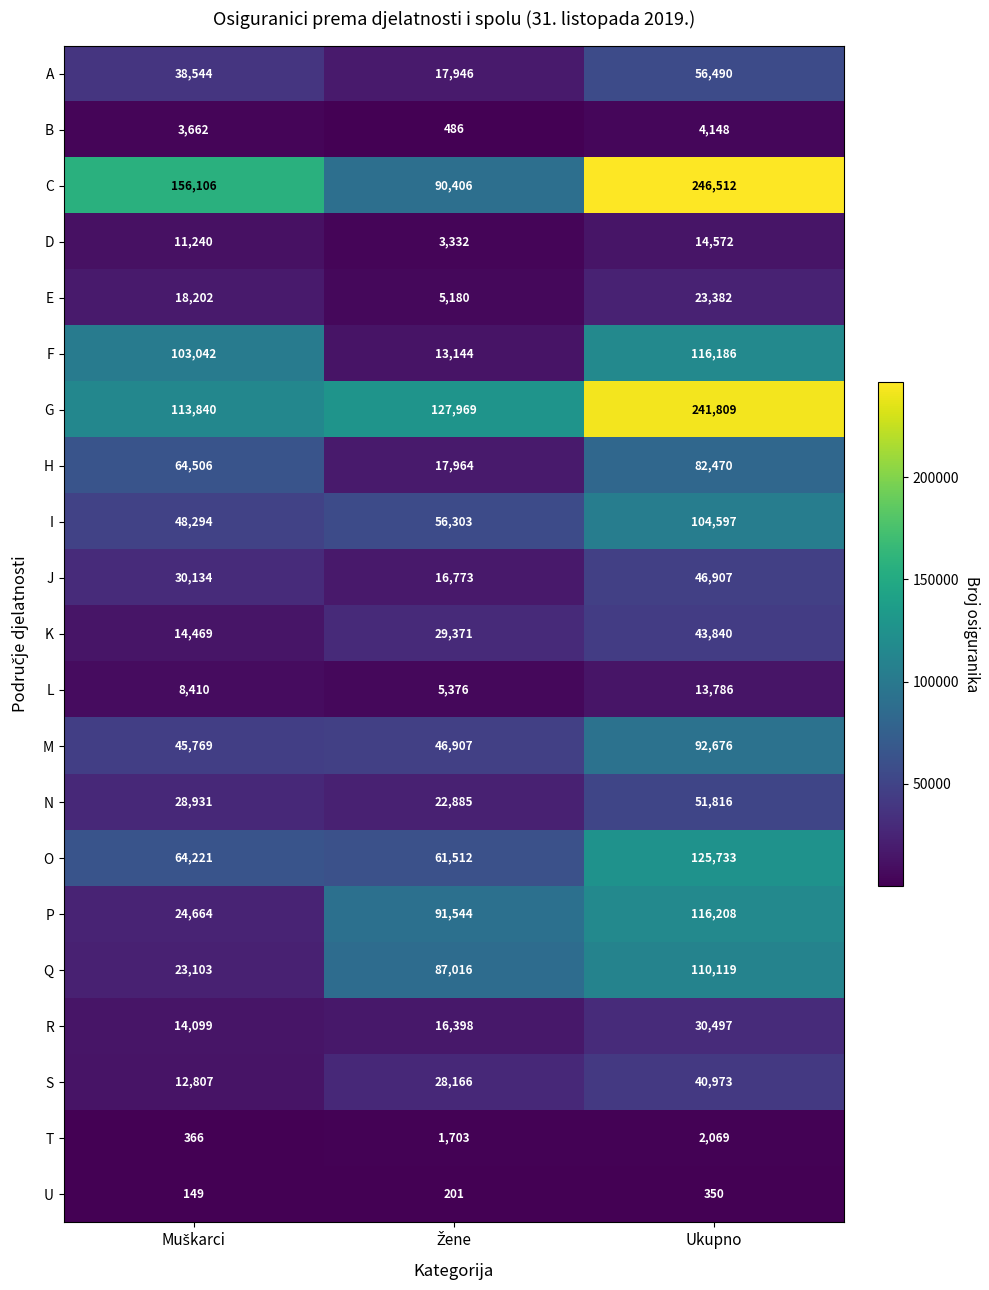

What is the average value of the E series?

15588